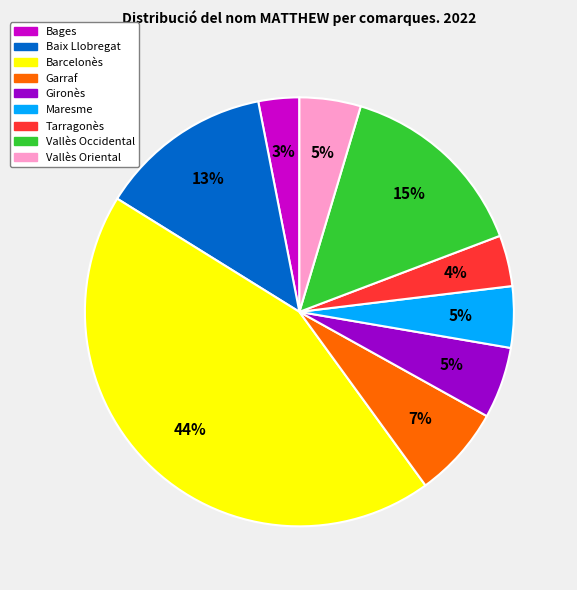

Is there any slice that represents more than half of the pie?

No